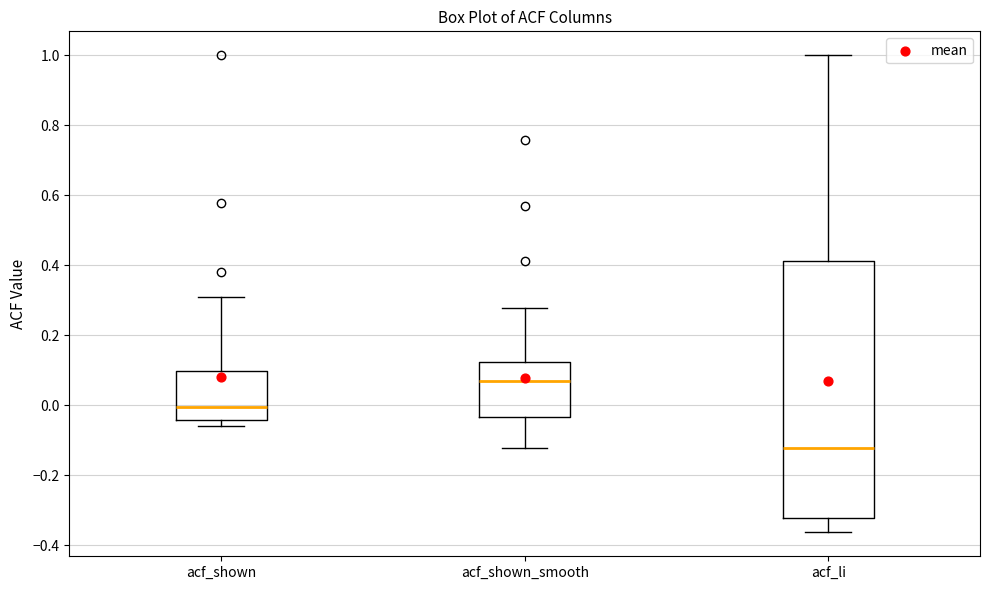

Reading left to right, transcribe this box plot: for each box, give where its median line is, the range the box spans, and where its two whiskers end, as read against the y-axis. The values are not printed on the chart, so give them approximately, as read against the axis.

acf_shown: median 0.00, box -0.04 to 0.10, whiskers -0.06 to 0.30
acf_shown_smooth: median 0.08, box -0.04 to 0.12, whiskers -0.12 to 0.28
acf_li: median -0.12, box -0.32 to 0.42, whiskers -0.36 to 1.00